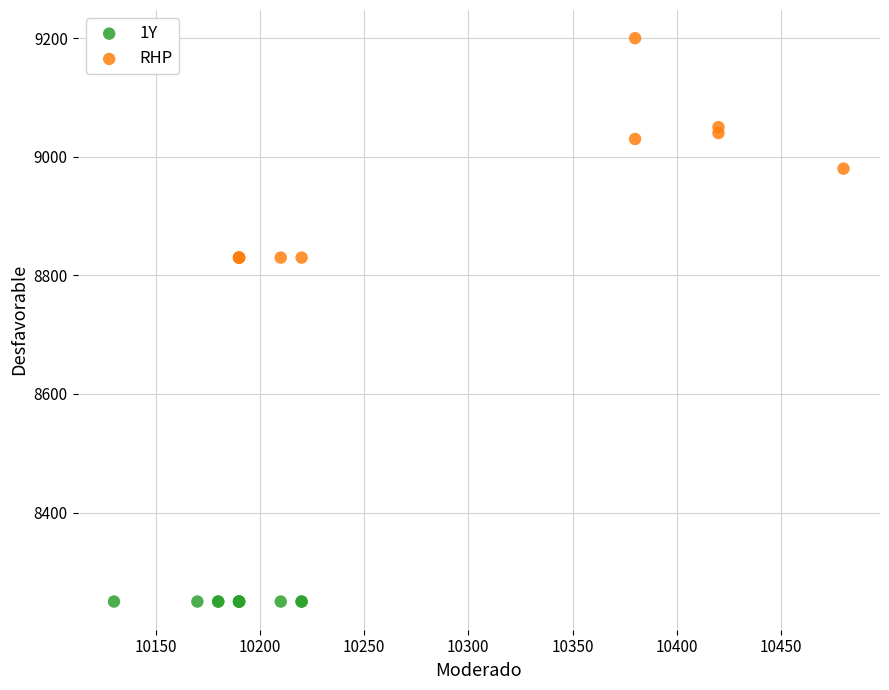

Which series contains the lowest Y value?

1Y